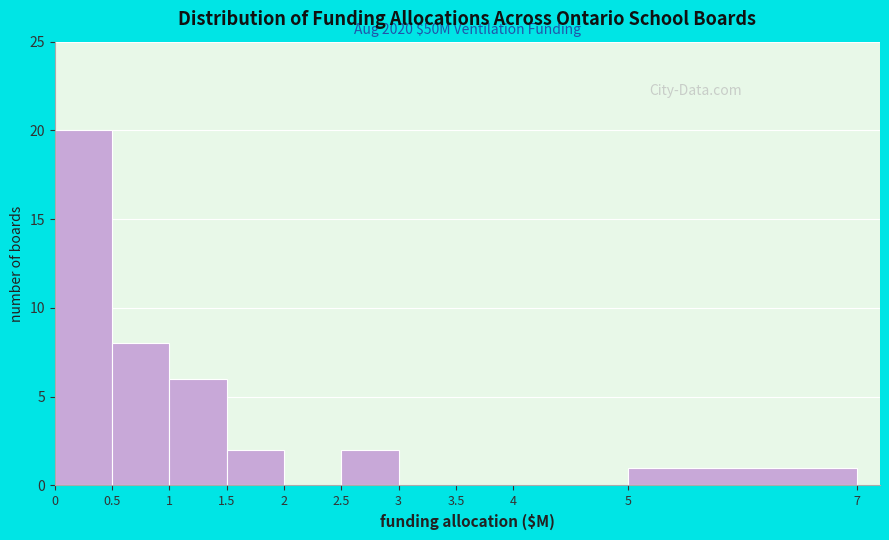

Which range on the x-axis has the tallest bar?

0 to 0.5